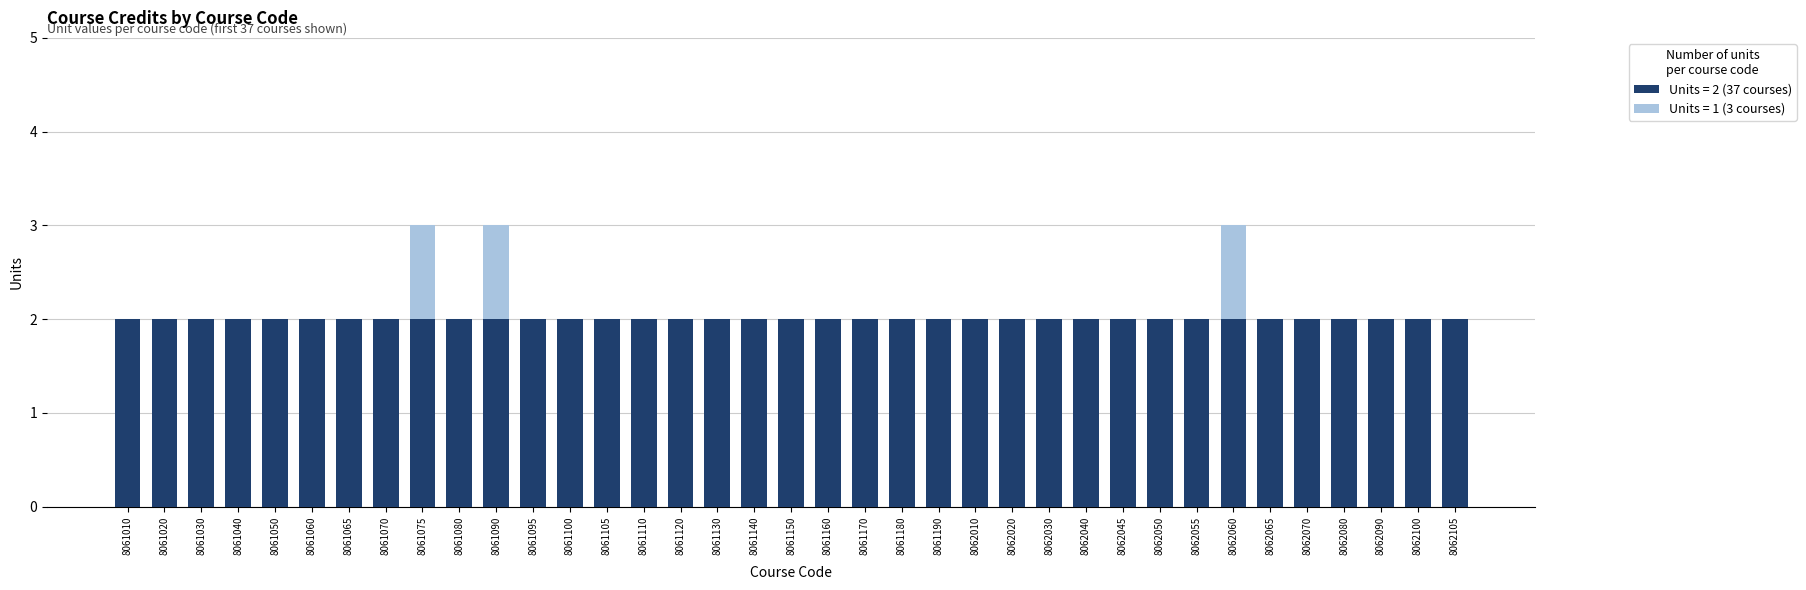

The value of Units = 2 (37 courses) at 8062100 is 4. True or false?

False